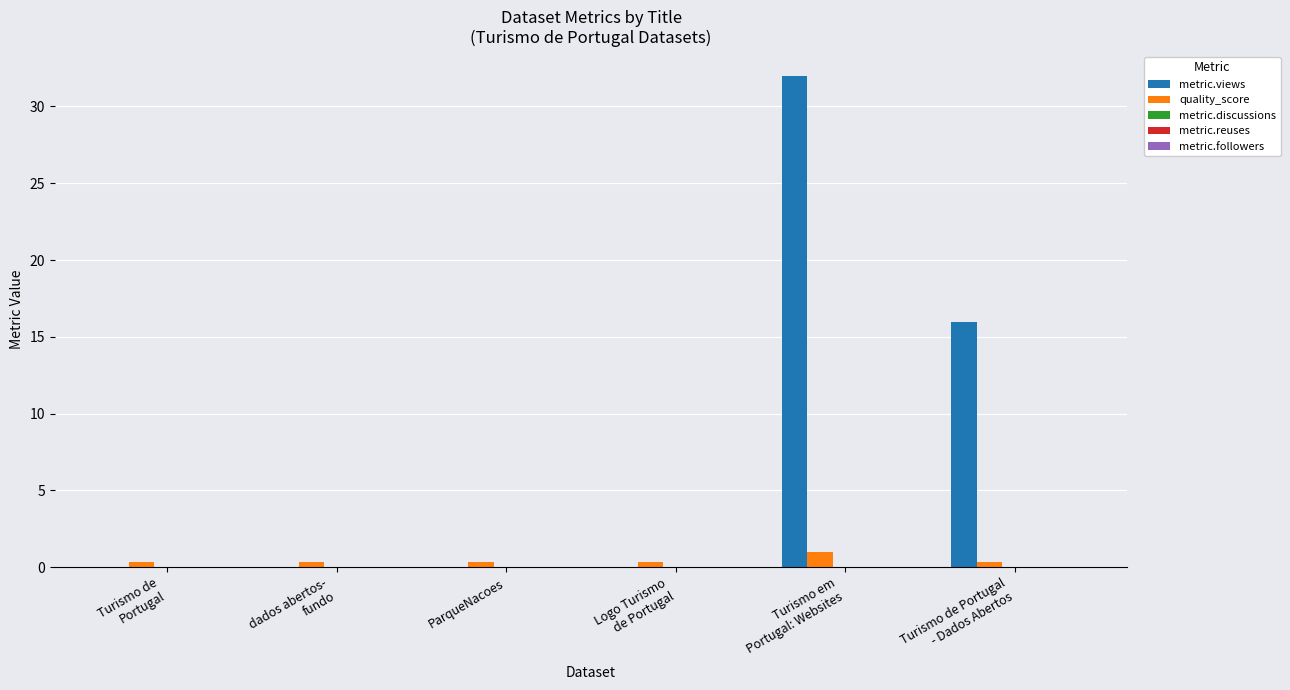

What is the highest value of the metric.views series?

32.0